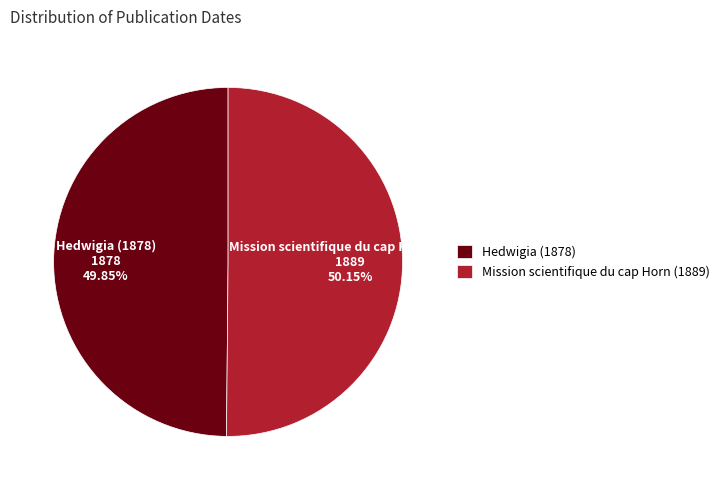

What is the total percentage of Hedwigia (1878) and Mission scientifique du cap Horn (1889)?

100.0%